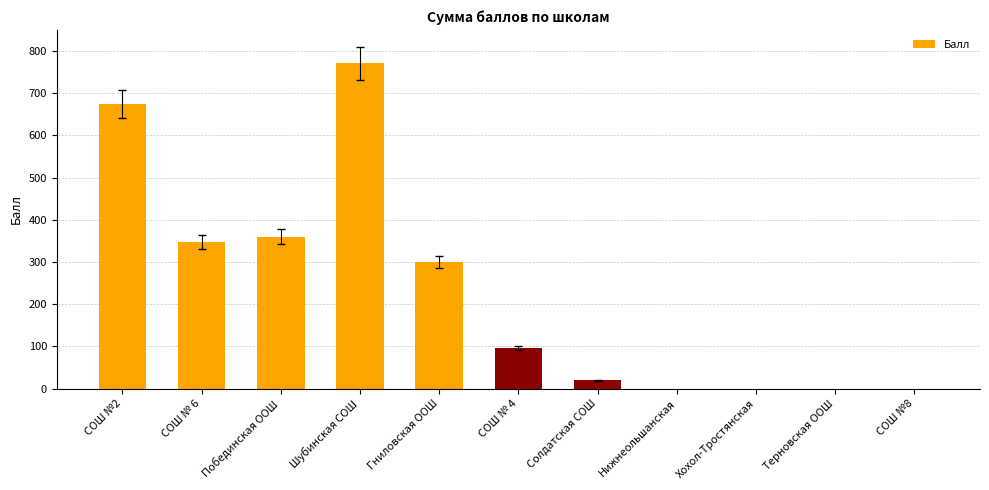

The chart shows a value of 770 at Шубинская СОШ. True or false?

True